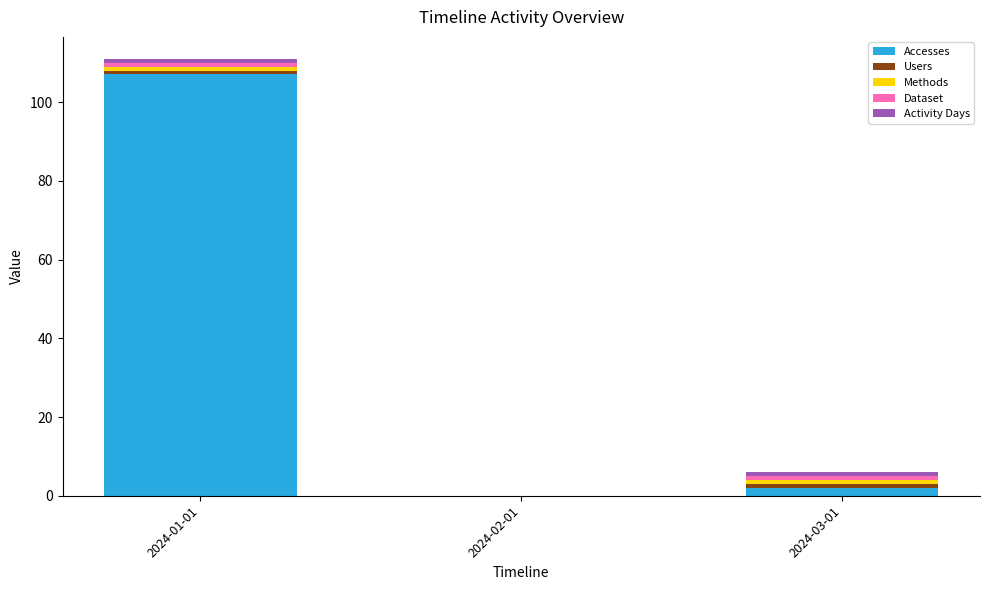

Which category has the highest value in the Accesses series?

2024-01-01